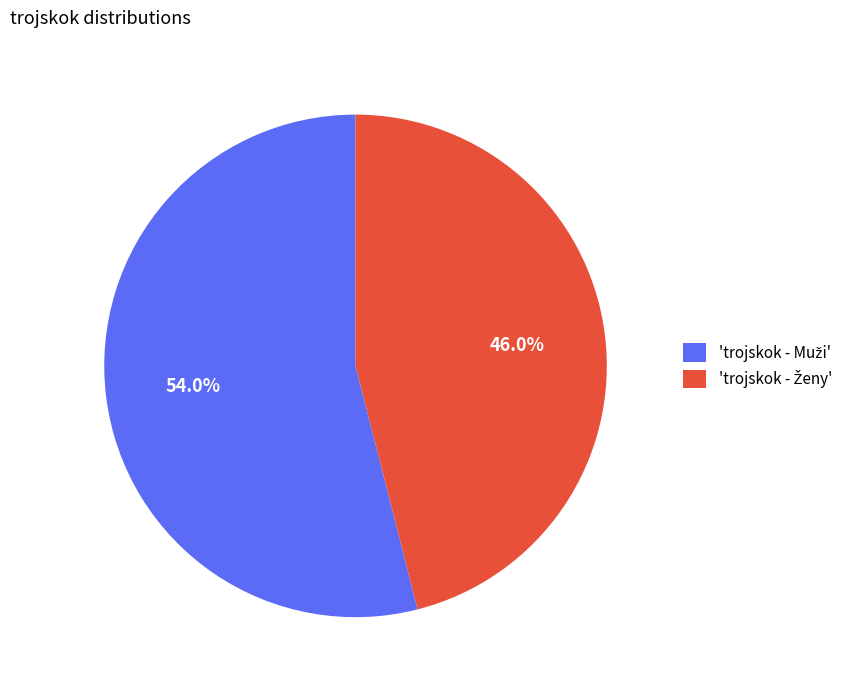

Is there a majority slice in this chart?

Yes